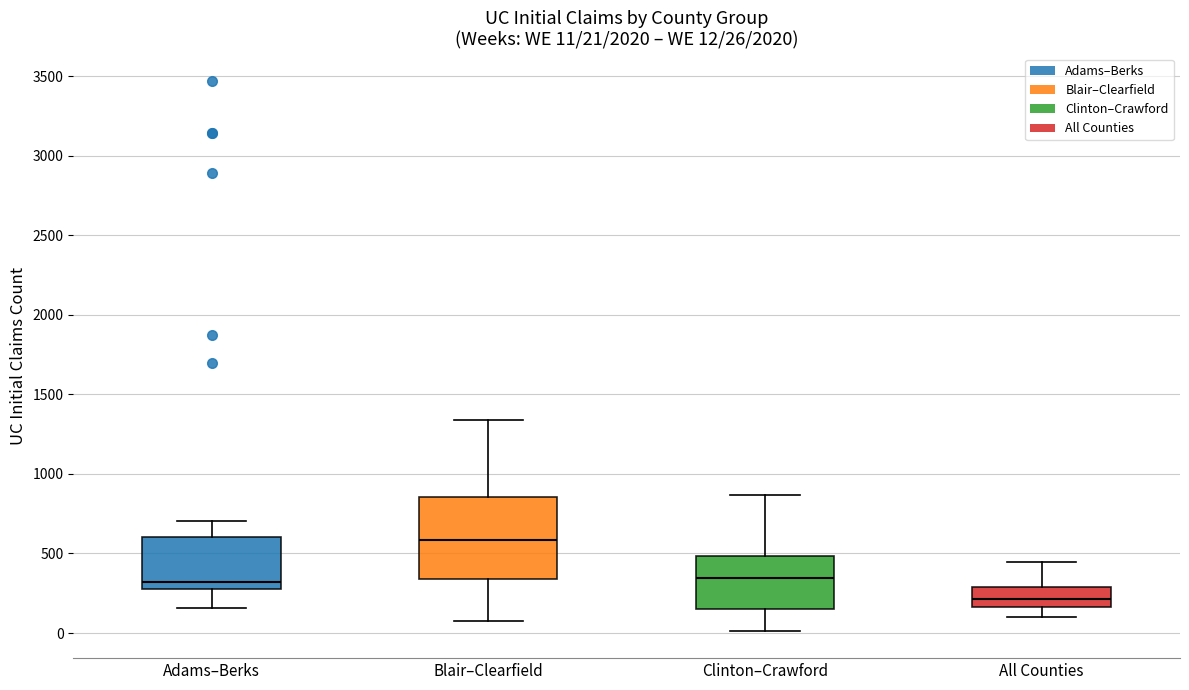

Which box has the lowest median line?

All Counties